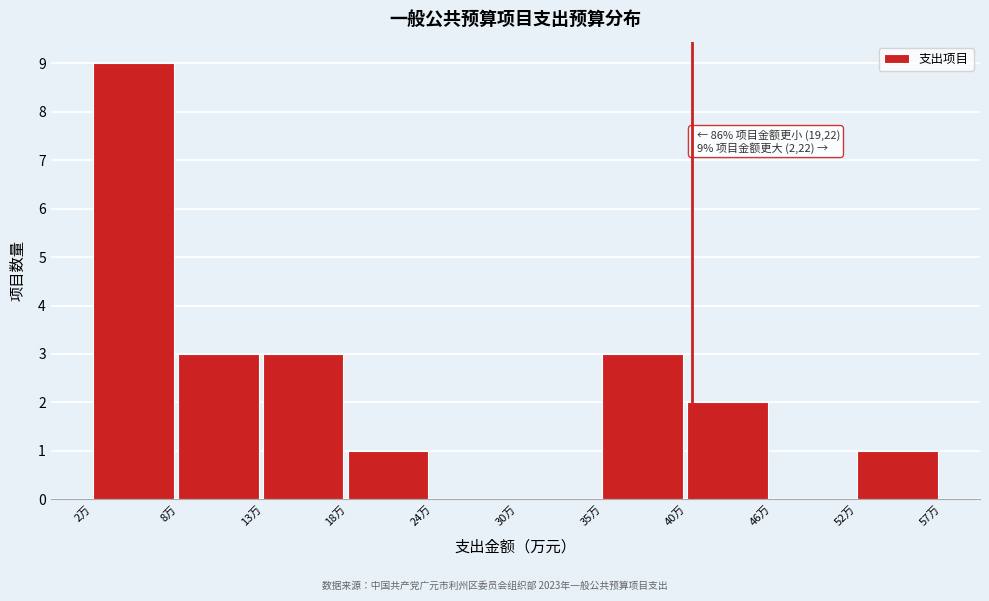

Over which range of the x-axis is the bar tallest?

2.0 to 7.5